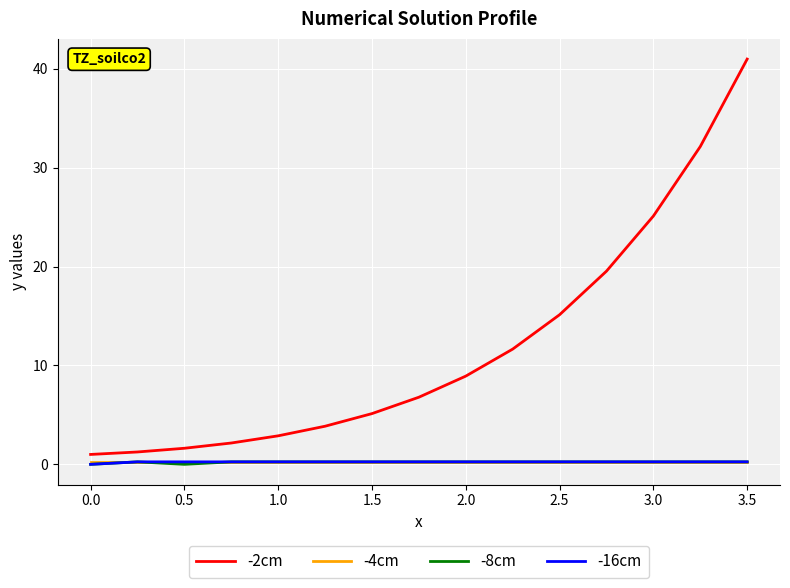

Which series has the widest spread of values?

-2cm